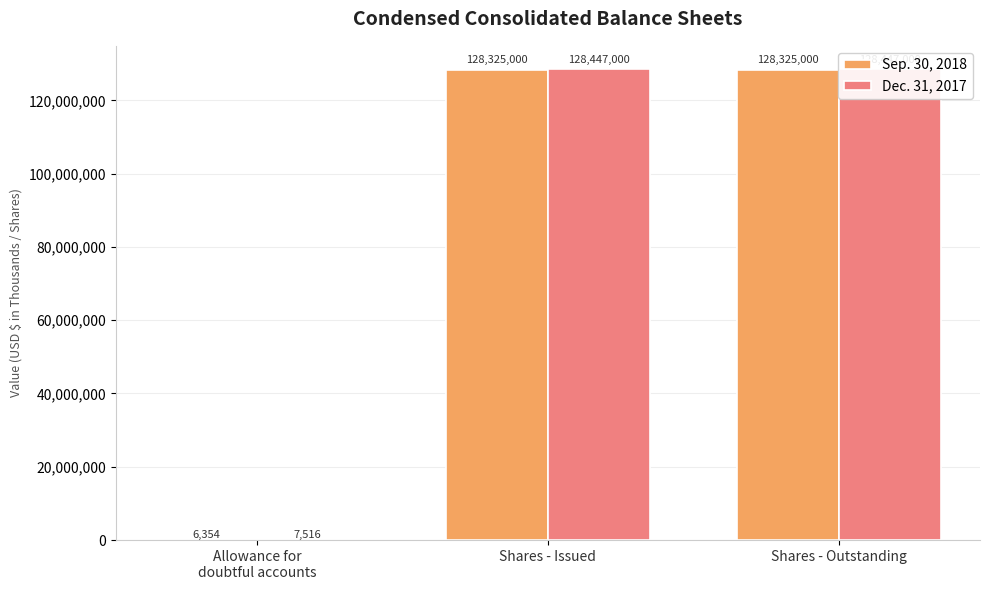

What is the lowest value of the Dec. 31, 2017 series?

7516